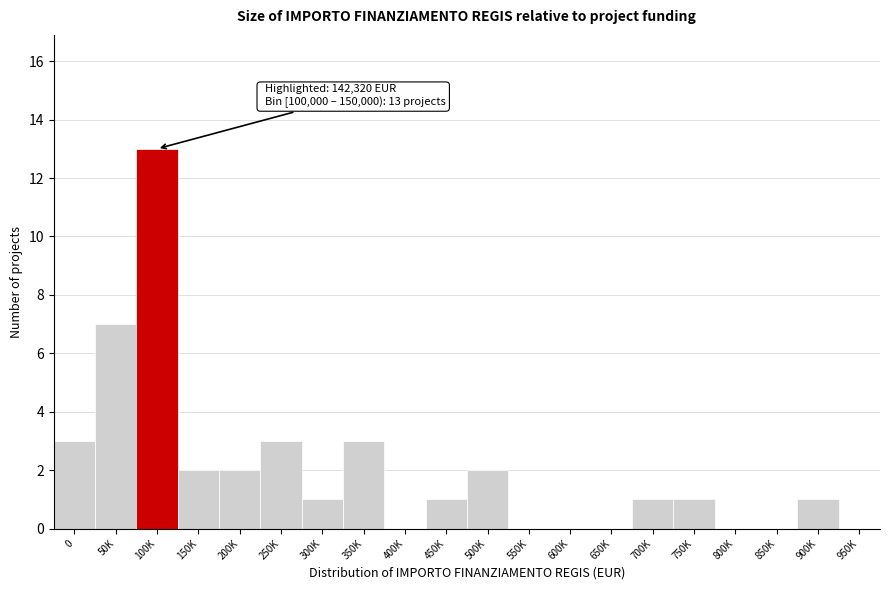

Reading right to left, list all the values displayed in this chart.

950K=0	900K=1	850K=0	800K=0	750K=1	700K=1	650K=0	600K=0	550K=0	500K=2	450K=1	400K=0	350K=3	300K=1	250K=3	200K=2	150K=2	100K=13	50K=7	0=3